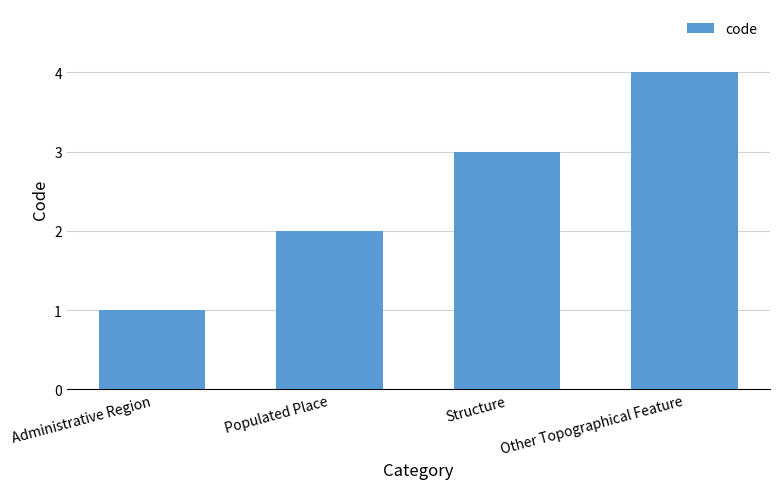

What is the label of the 2nd bar from the right?

Structure